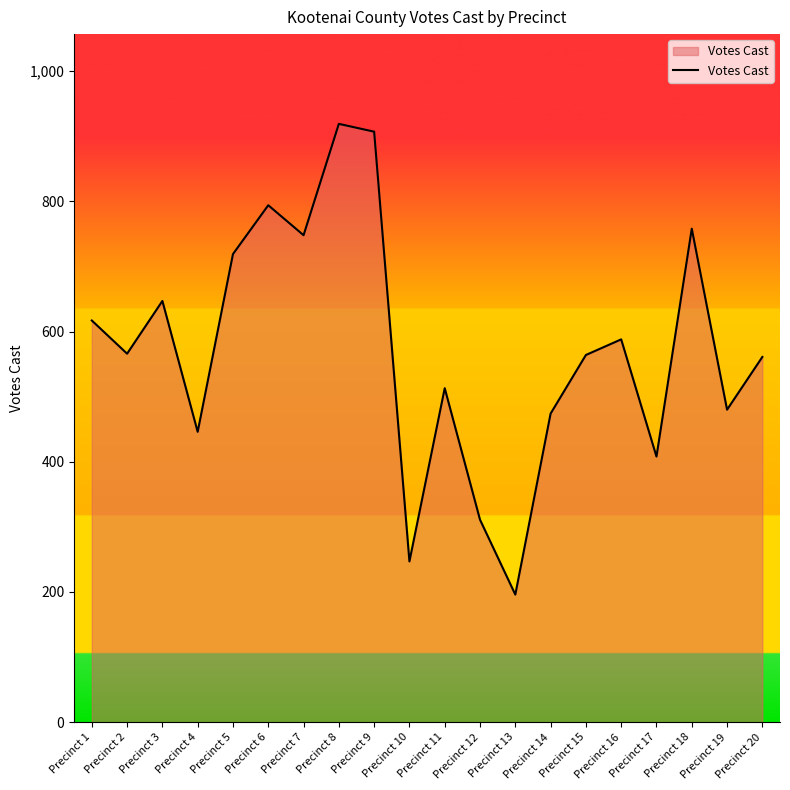

True or false: the data has more than 0 interior local peaks.

True